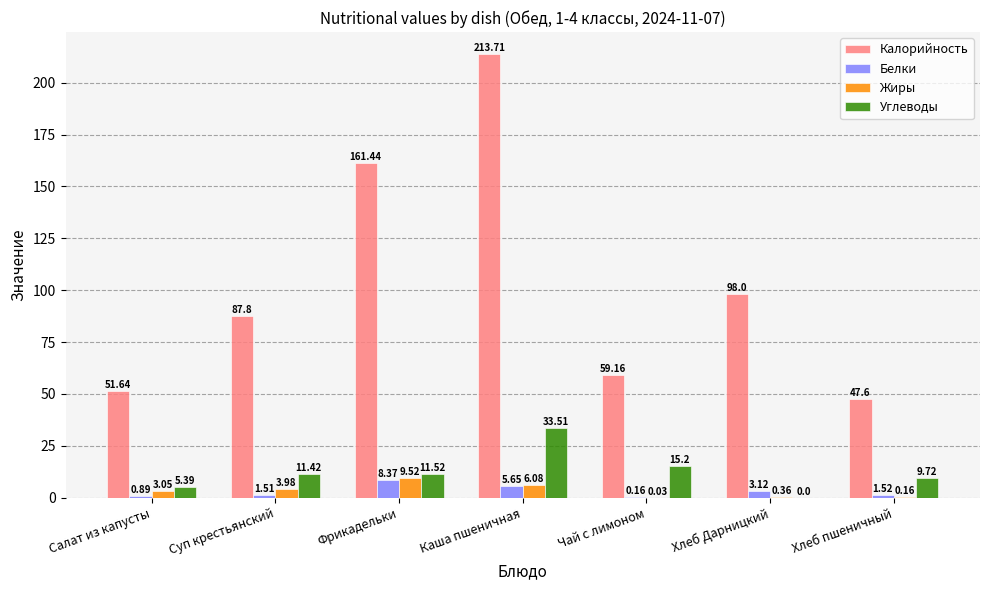

Are the bars horizontal?

No